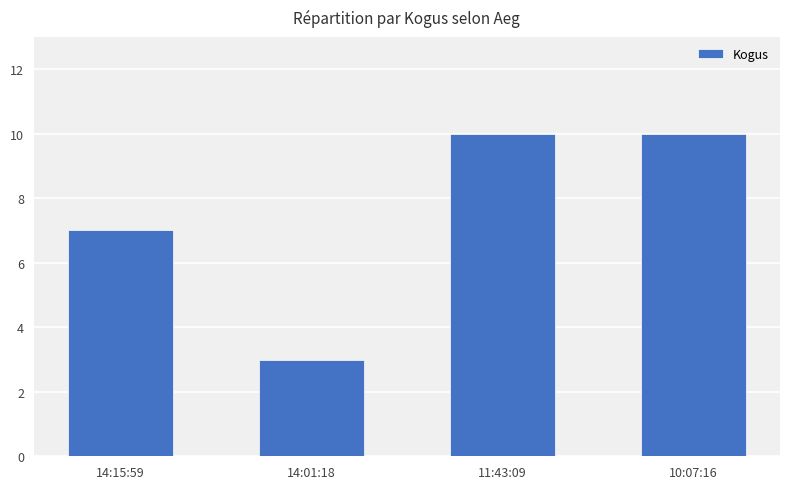

What is the smallest value displayed?

3